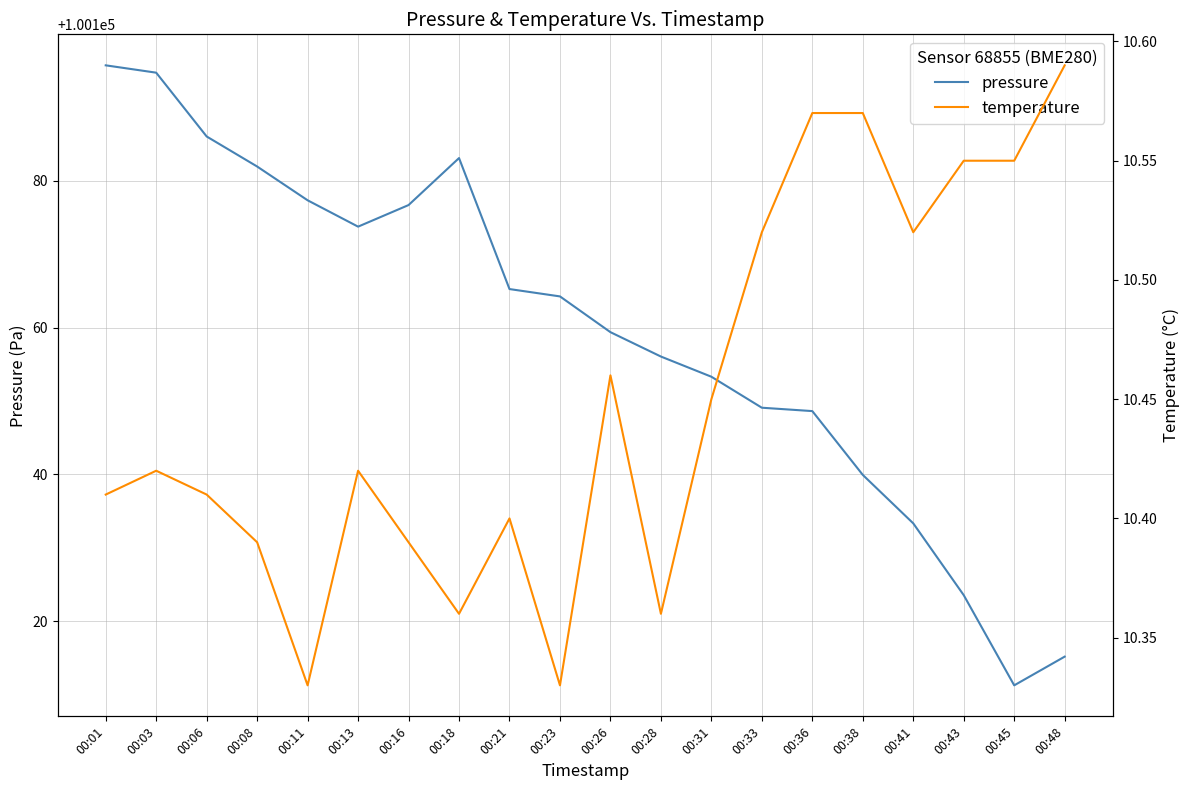

What is the total value across all series at 00:16?

100187.1